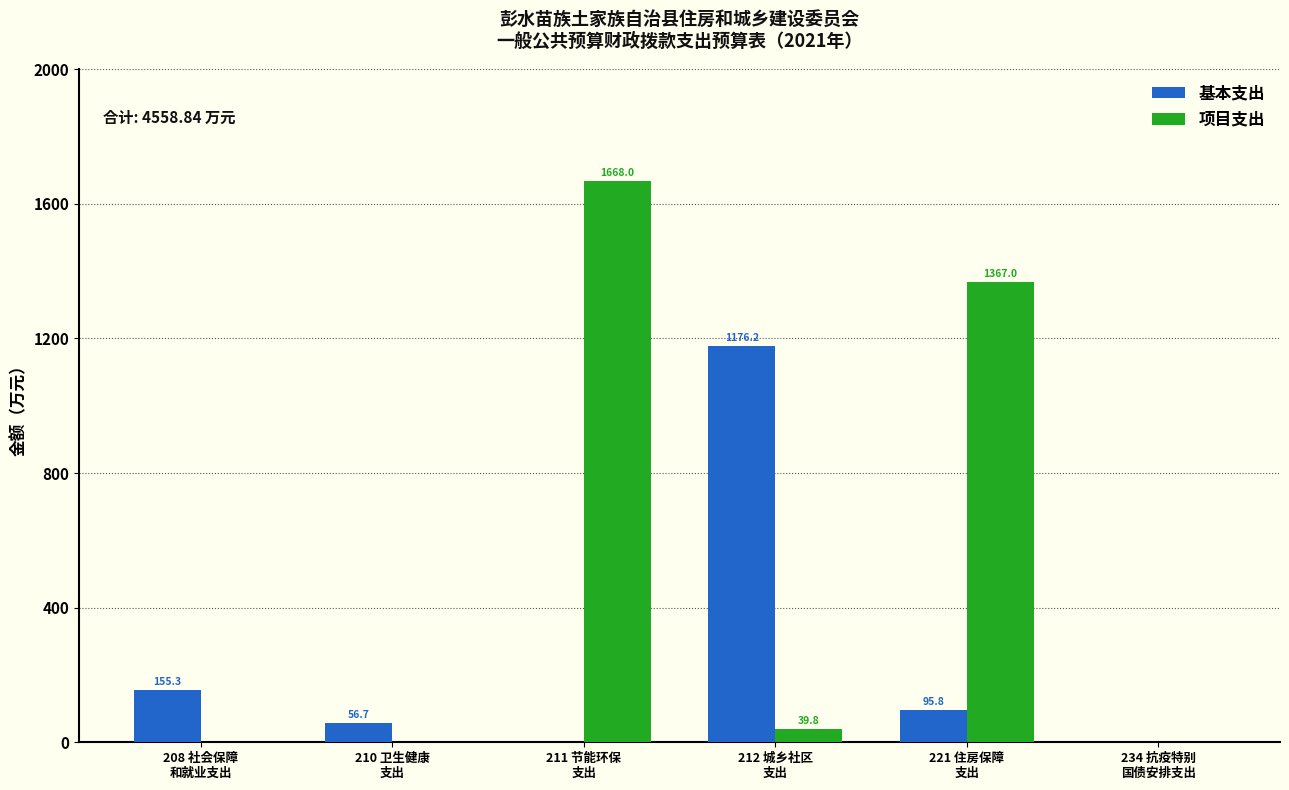

Which series has the largest total across all categories?

项目支出